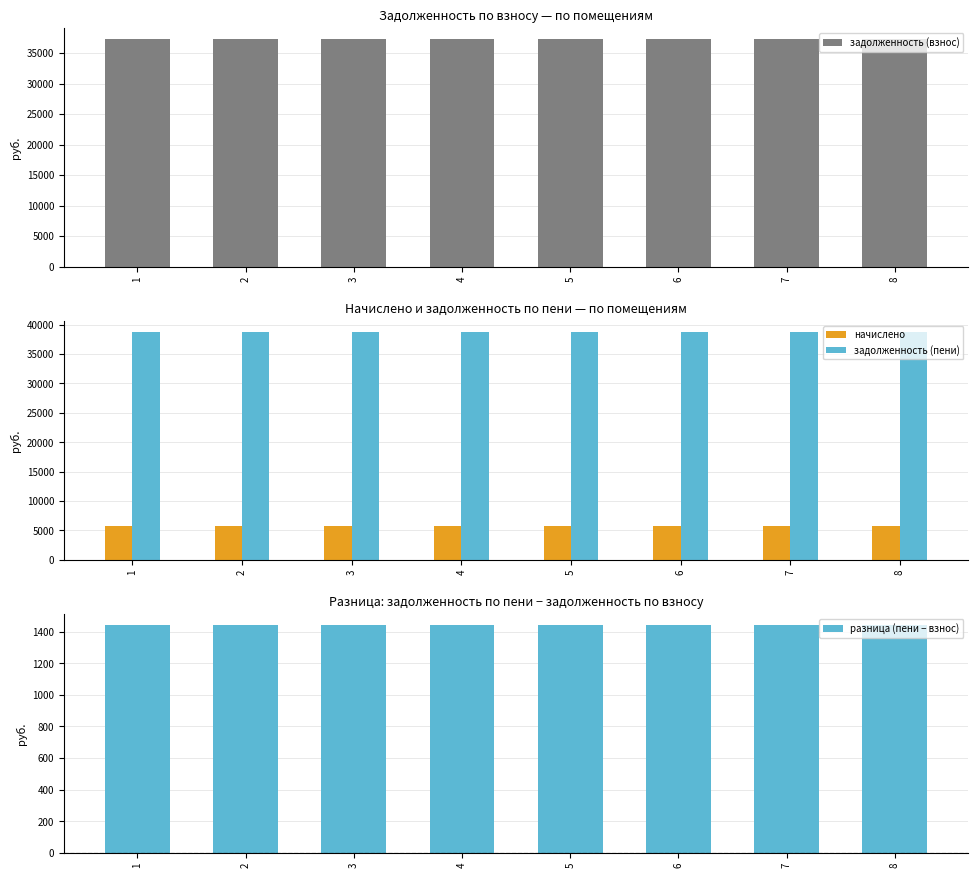

What is the greatest value displayed?

38692.8